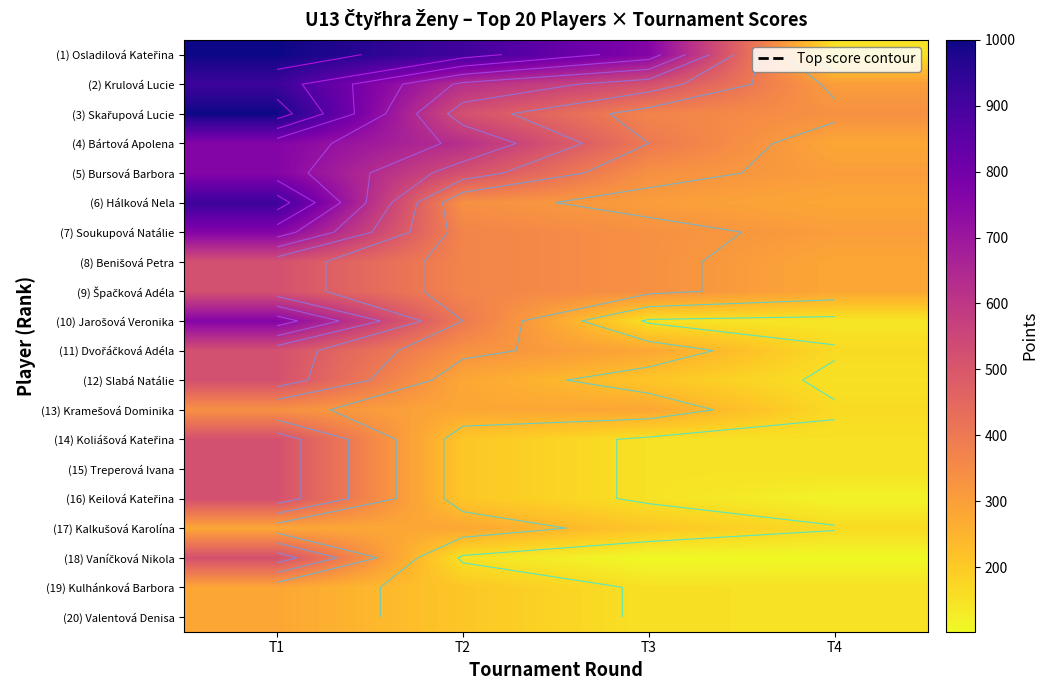

Is the value of (12) Slabá Natálie at T4 greater than the value of (18) Vaníčková Nikola at T1?

No